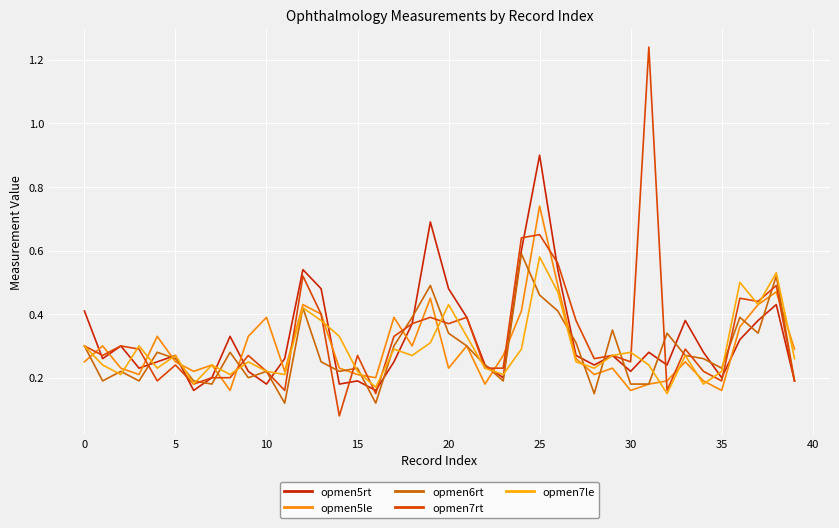

Reading left to right, extract all data points from this chart.

opmen5rt: 0.4	0.3	0.3	0.2	0.2	0.3	0.2	0.2	0.3	0.2	0.2	0.3	0.5	0.5	0.2	0.2	0.2	0.2	0.4	0.7	0.5	0.4	0.2	0.2	0.6	0.9	0.5	0.3	0.2	0.3	0.2	0.3	0.2	0.4	0.3	0.2	0.3	0.4	0.4	0.2
opmen5le: 0.2	0.3	0.2	0.2	0.3	0.2	0.2	0.2	0.2	0.3	0.4	0.2	0.4	0.4	0.2	0.2	0.2	0.4	0.3	0.5	0.2	0.3	0.2	0.3	0.4	0.7	0.5	0.3	0.2	0.2	0.2	0.2	0.2	0.2	0.2	0.2	0.4	0.4	0.5	0.3
opmen6rt: 0.3	0.2	0.2	0.2	0.3	0.3	0.2	0.2	0.3	0.2	0.2	0.1	0.4	0.2	0.2	0.2	0.1	0.3	0.4	0.5	0.3	0.3	0.2	0.2	0.6	0.5	0.4	0.3	0.1	0.3	0.2	0.2	0.3	0.3	0.3	0.2	0.4	0.3	0.5	0.2
opmen7rt: 0.3	0.3	0.3	0.3	0.2	0.2	0.2	0.2	0.2	0.3	0.2	0.2	0.5	0.4	0.1	0.3	0.1	0.3	0.4	0.4	0.4	0.4	0.2	0.2	0.6	0.7	0.6	0.4	0.3	0.3	0.2	1.2	0.2	0.3	0.2	0.2	0.5	0.4	0.5	0.2
opmen7le: 0.3	0.2	0.2	0.3	0.2	0.3	0.2	0.2	0.2	0.2	0.2	0.2	0.4	0.4	0.3	0.2	0.2	0.3	0.3	0.3	0.4	0.3	0.2	0.2	0.3	0.6	0.5	0.2	0.2	0.3	0.3	0.2	0.1	0.3	0.2	0.2	0.5	0.4	0.5	0.3